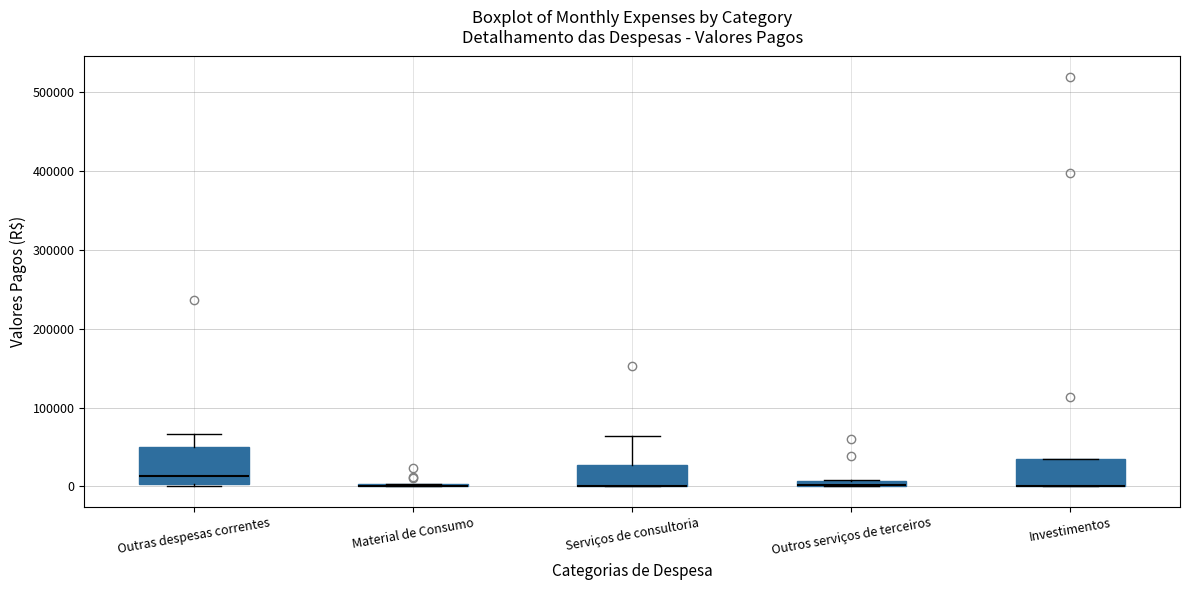

Which box is the tallest, from its lower edge to its upper edge?

Outras despesas correntes